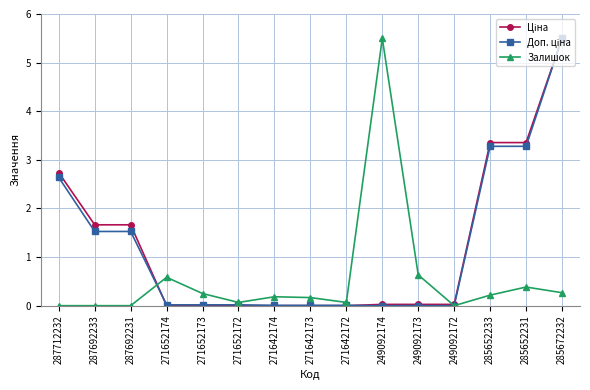

What is the label of the 8th point from the left?

271642173